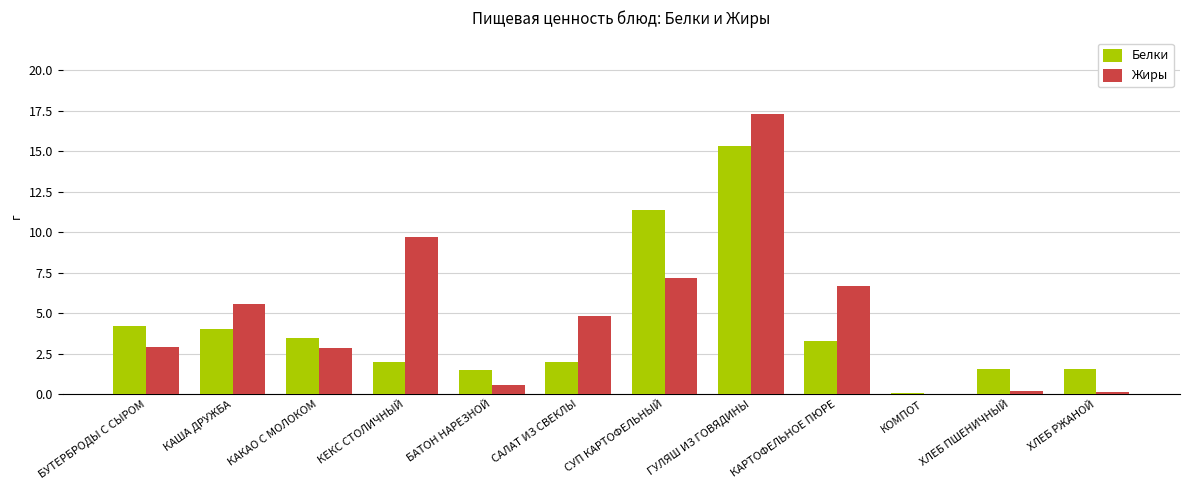

Is it true that Белки equals 2.4 at КАКАО С МОЛОКОМ?

False